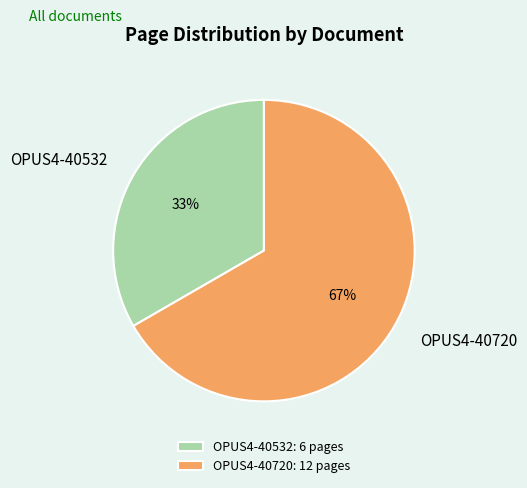

The OPUS4-40532 slice represents 44% of the pie. True or false?

False